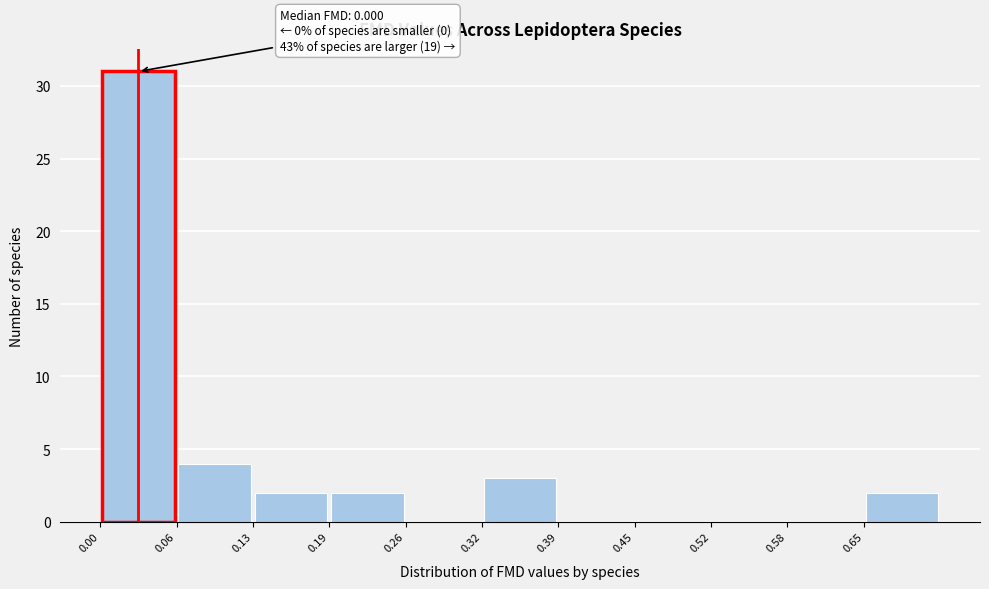

Over which range of the x-axis is the bar tallest?

0.00 to 0.06